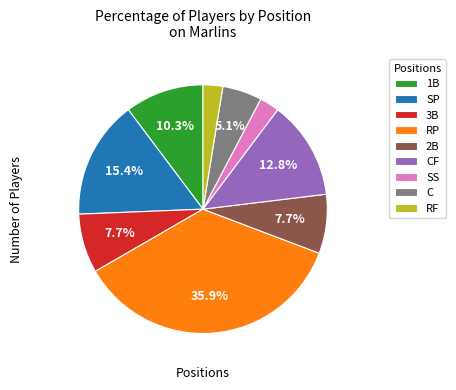

What is the ratio of the value at 1B to the value at RF?

4.0